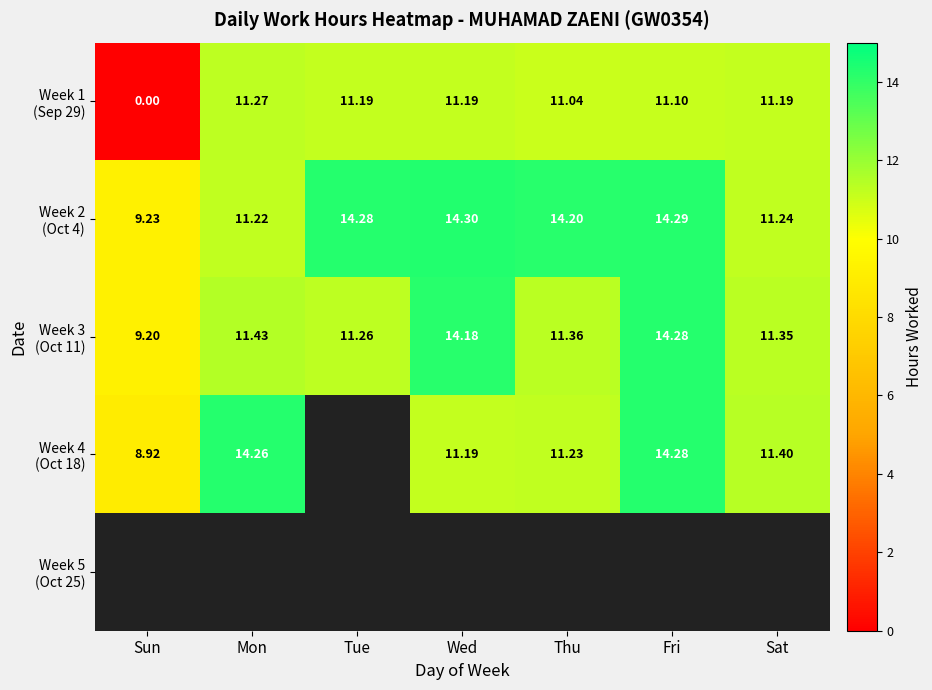

The Week 3 (Oct 11) series shows 4.4 at Tue. True or false?

False